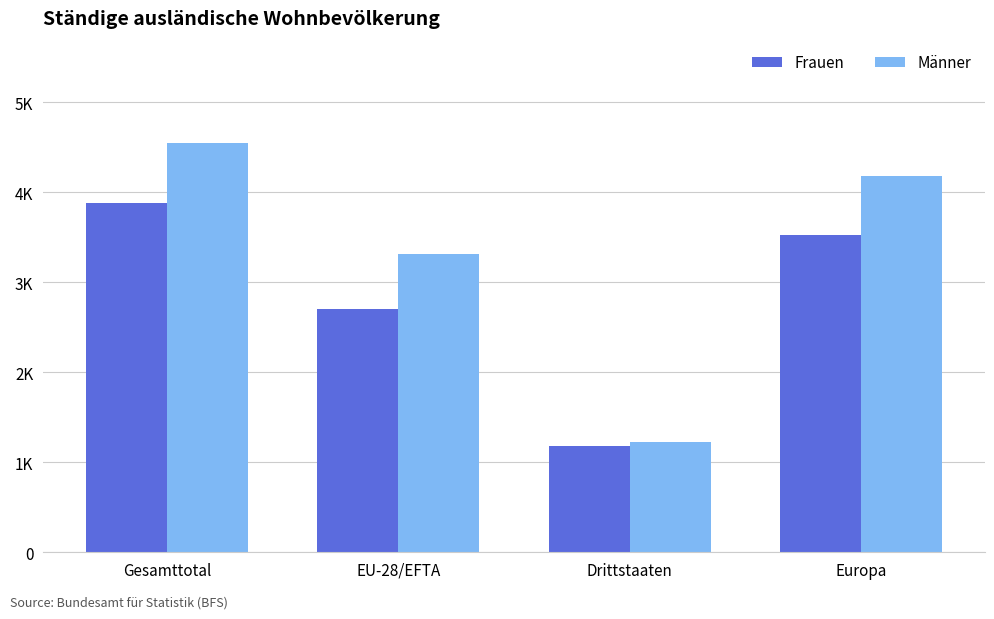

Reading right to left, extract all data points from this chart.

Frauen: Europa=3519	Drittstaaten=1184	EU-28/EFTA=2697	Gesamttotal=3881
Männer: Europa=4183	Drittstaaten=1230	EU-28/EFTA=3315	Gesamttotal=4545